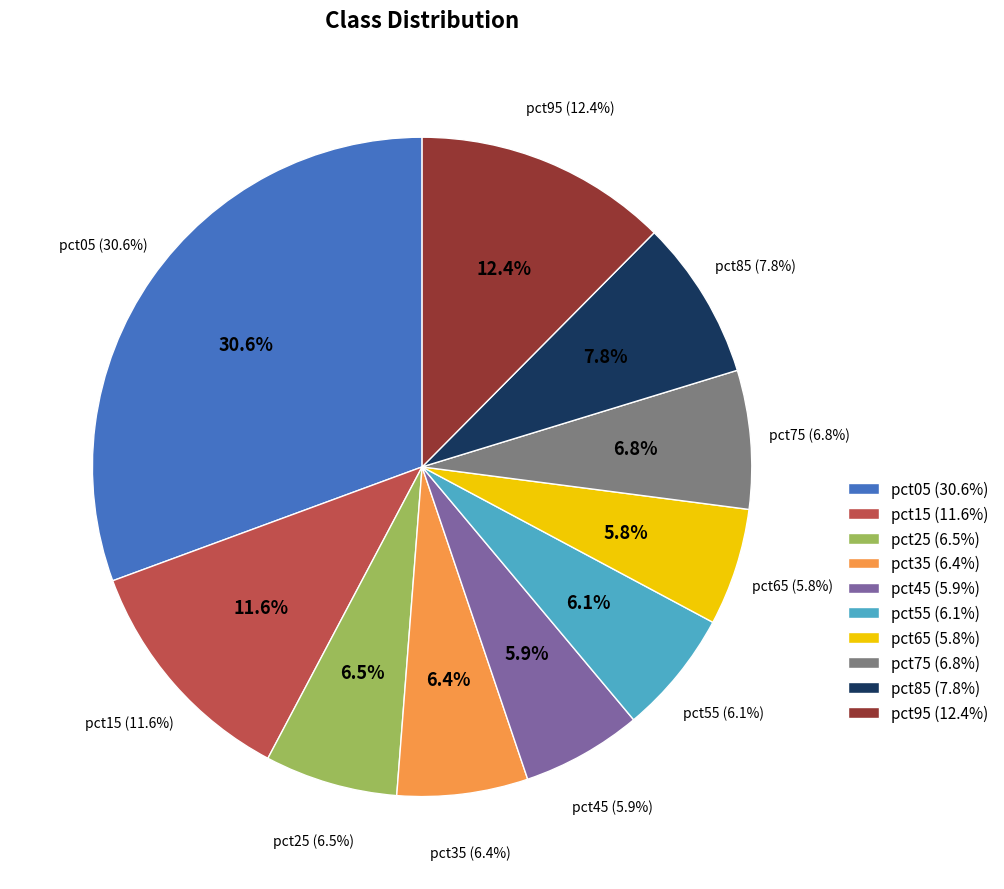

What portion of the pie excludes pct55?

93.9%